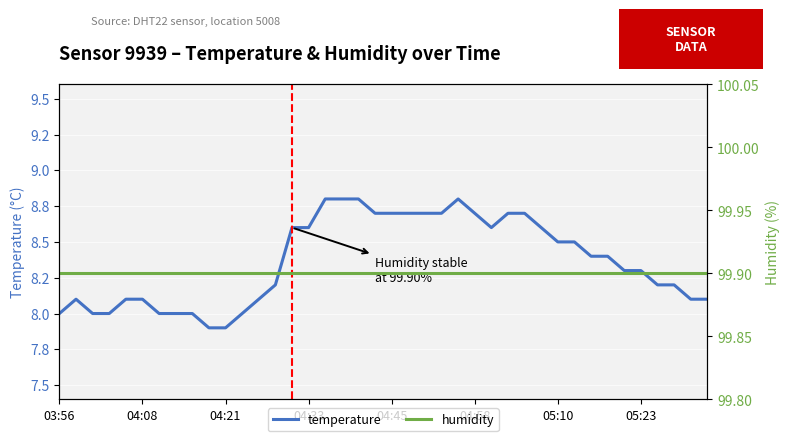

List the series in order of their overall mean, highest first.

humidity, temperature